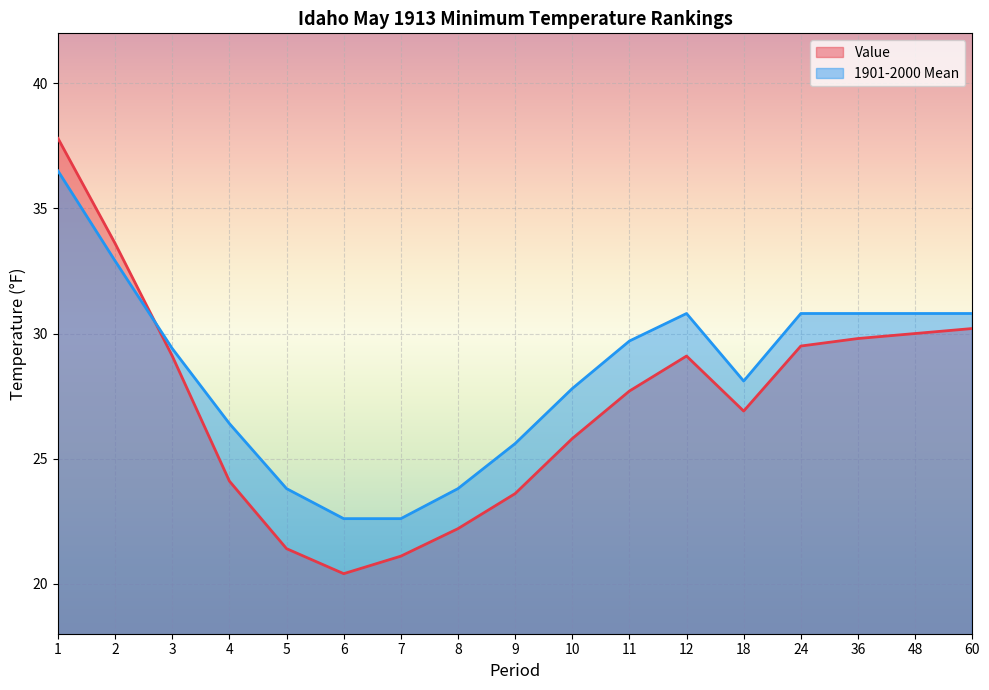

Which category has the highest value across all series?

1